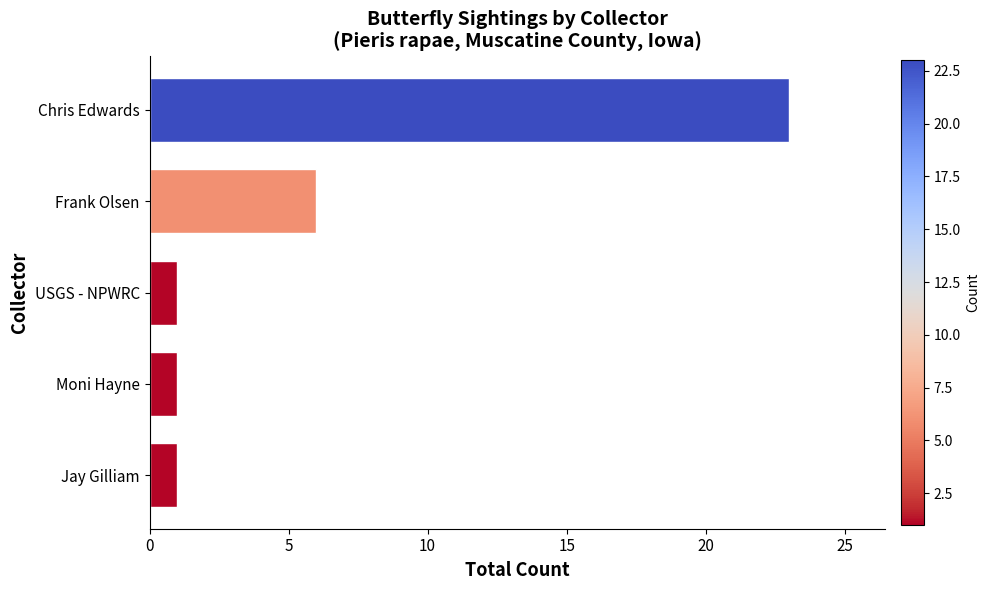

Reading top to bottom, transcribe all the data shown in this chart.

23	6	1	1	1